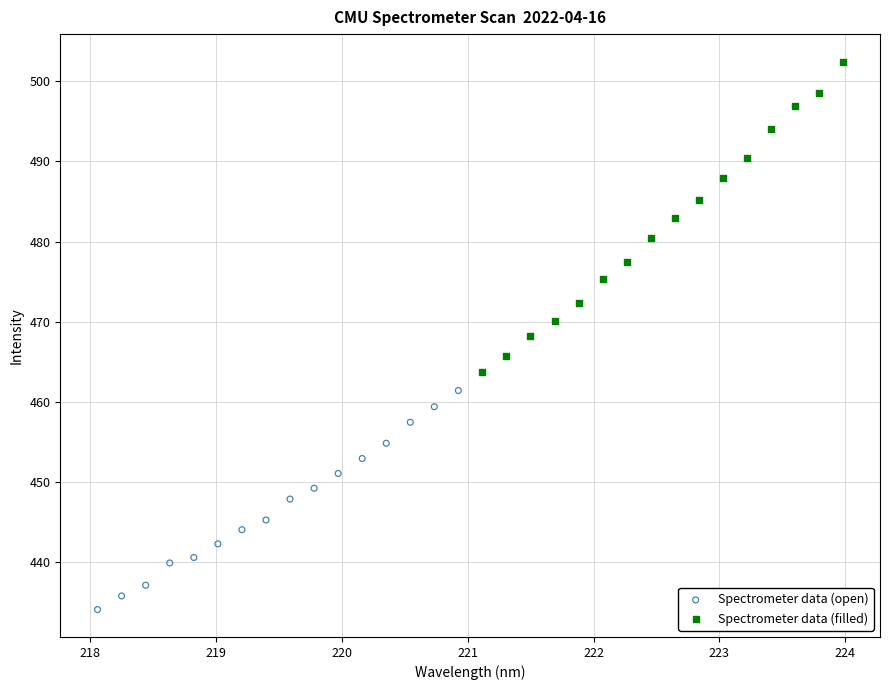

What are all the series names shown in the legend?

Spectrometer data (open), Spectrometer data (filled)